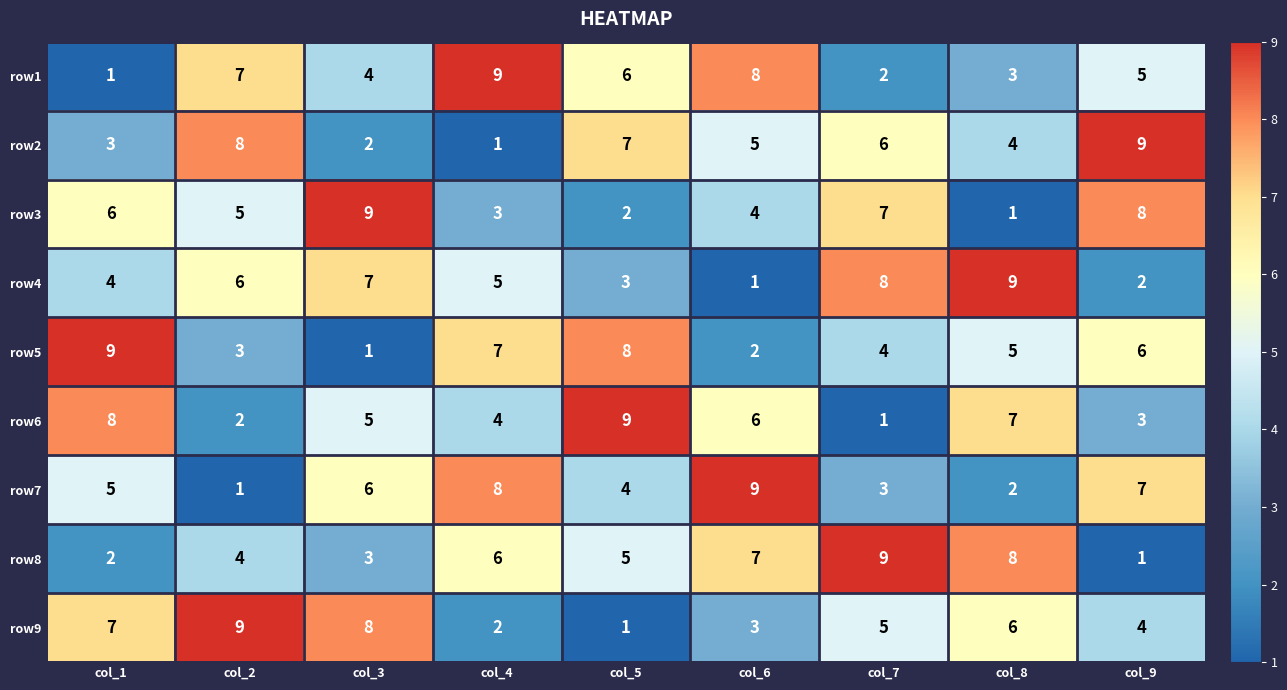

What is the highest value of the row6 series?

9